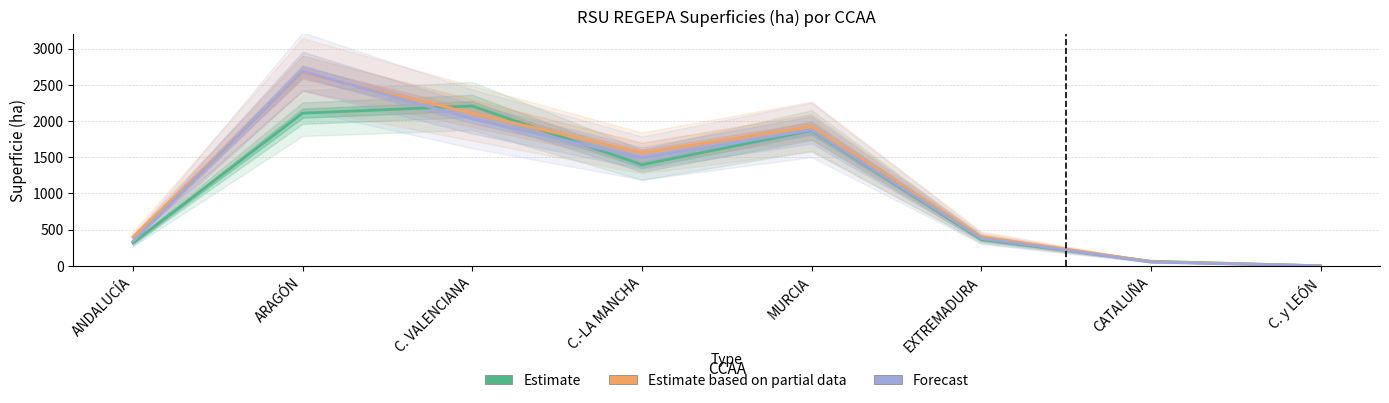

The Estimate series shows 2107.4 at ARAGÓN. True or false?

True